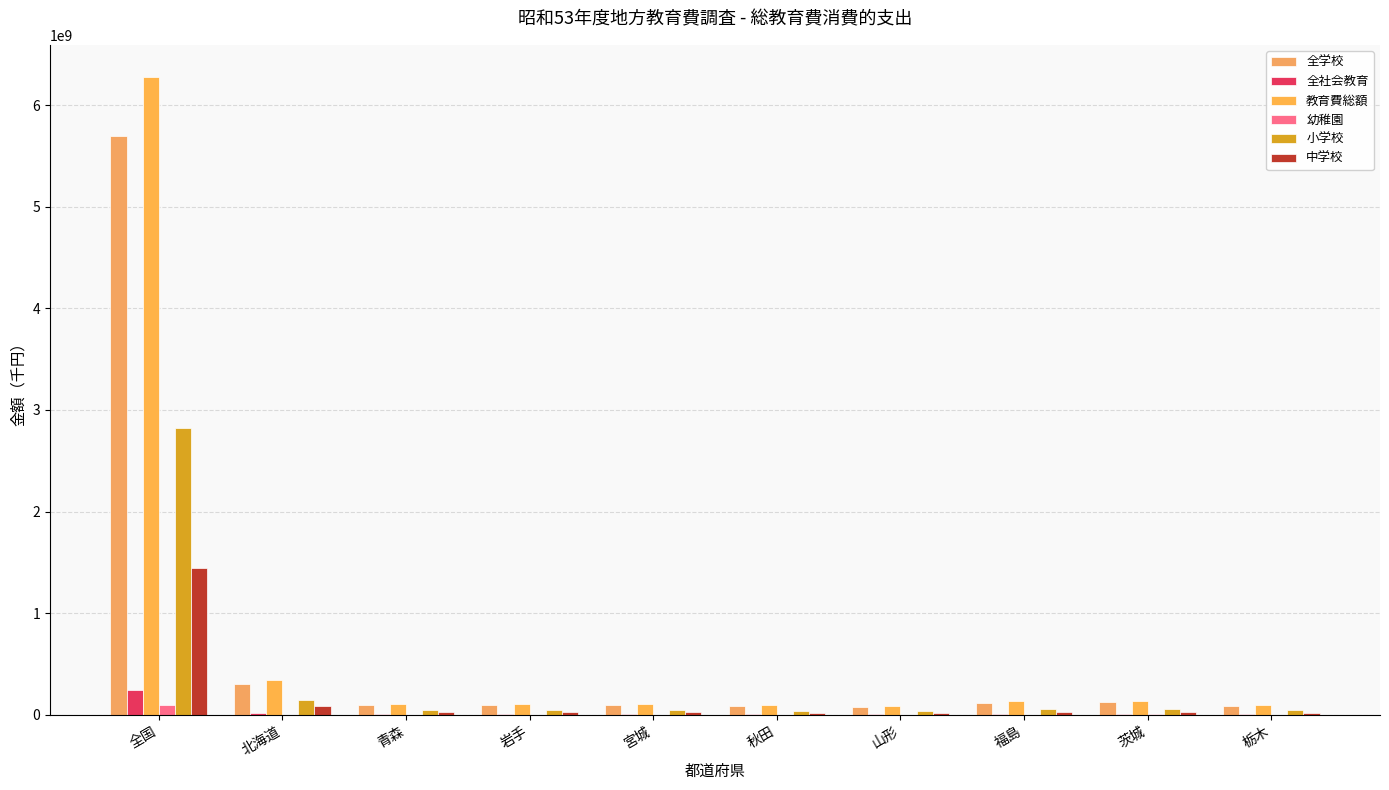

How many distinct data groups are displayed?

6